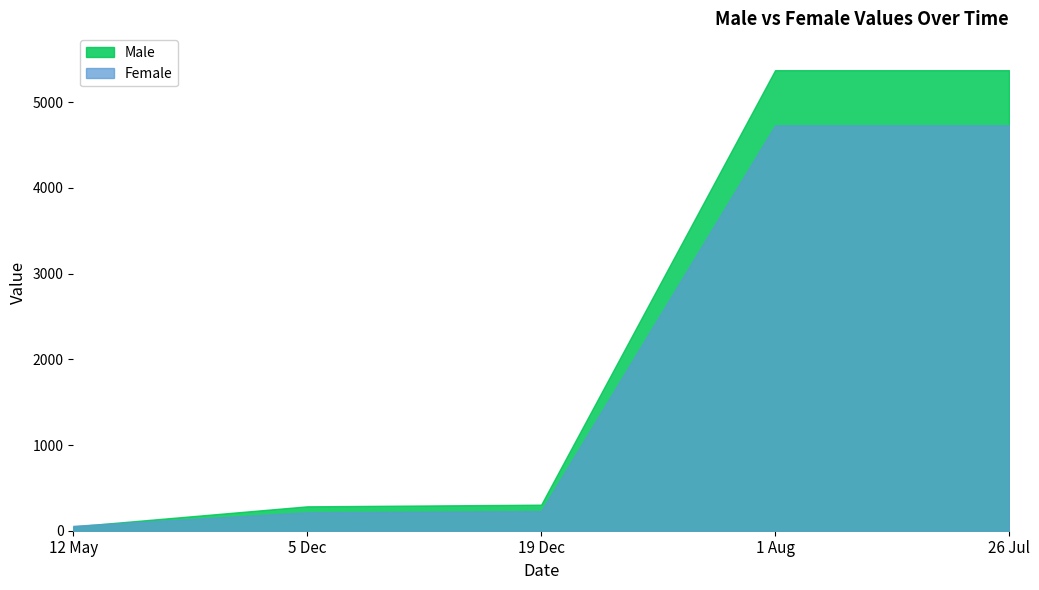

Which has a higher value, 26 Jul or 19 Dec?

26 Jul